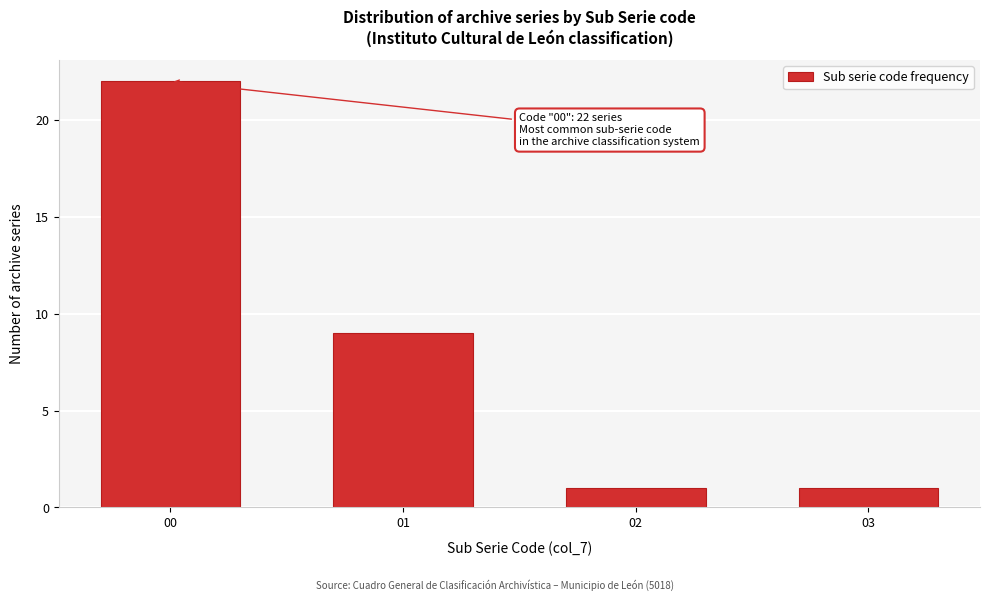

Reading right to left, what are all the values shown in this chart?

03=1	02=1	01=9	00=22